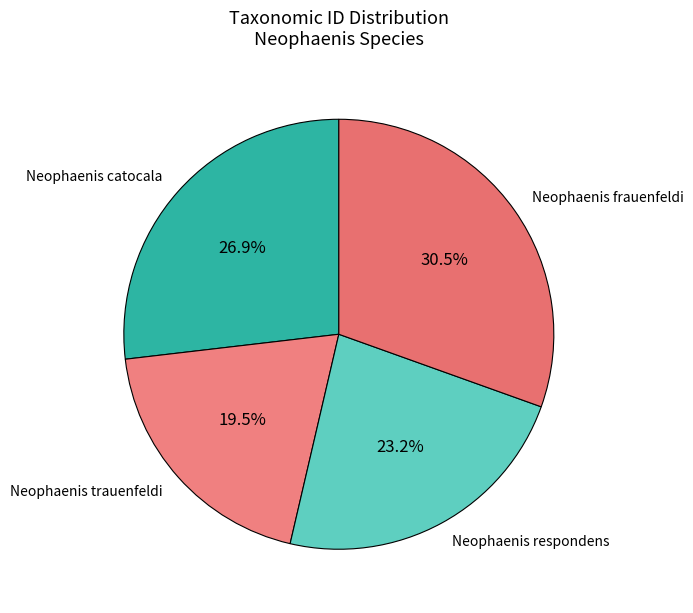

What is the largest slice in the pie chart?

Neophaenis frauenfeldi